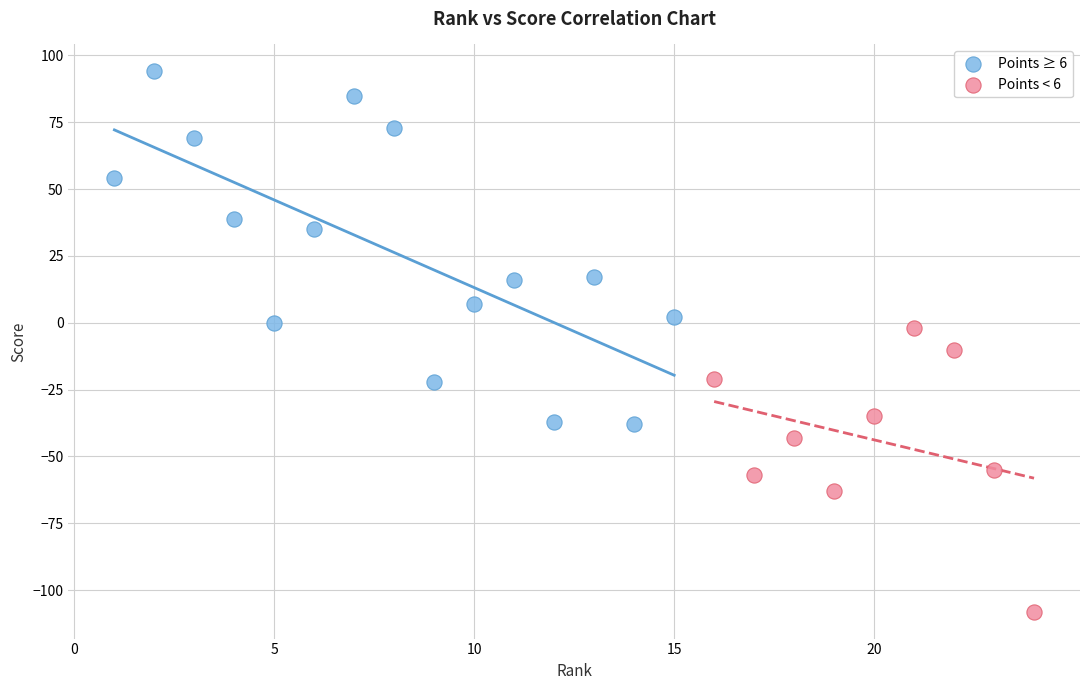

What are all the series names shown in the legend?

Points ≥ 6, Points < 6